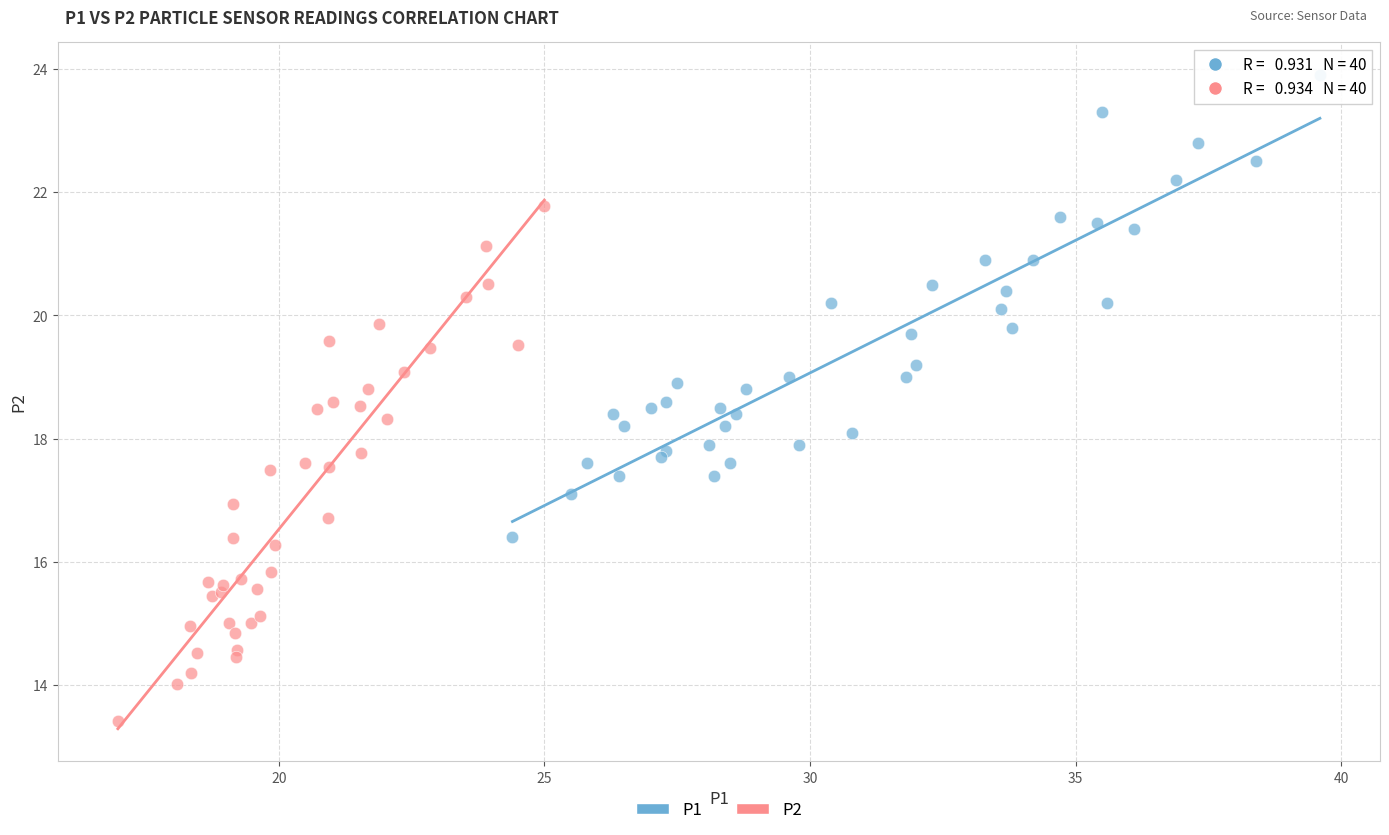

Which series has the widest spread of Y values?

P2